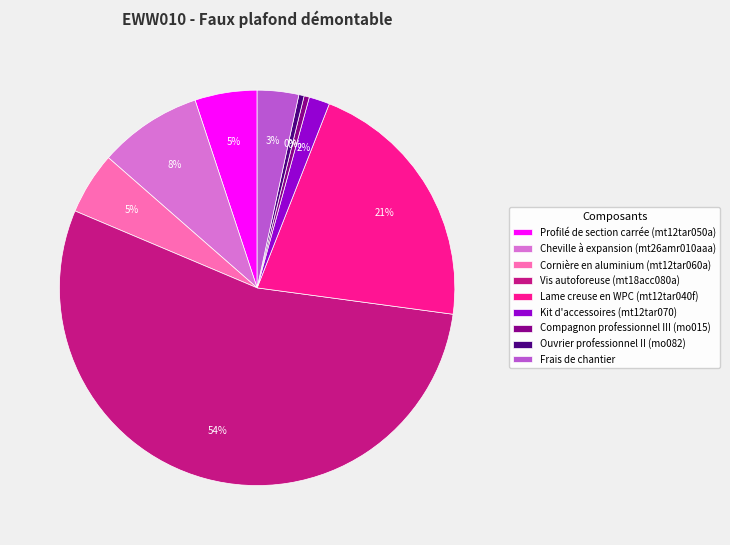

To the nearest percent, what is the difference between the Lame creuse en WPC (mt12tar040f) and Profilé de section carrée (mt12tar050a) slice percentages?

16%